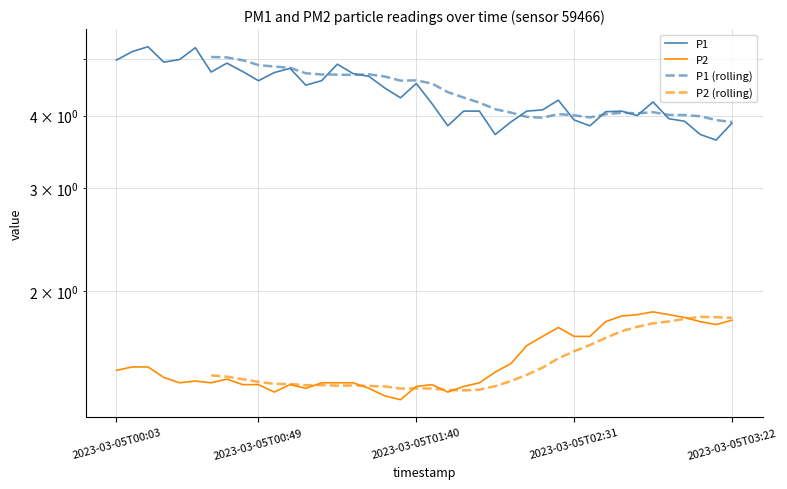

How many interior local peaks does the P2 series have?

6